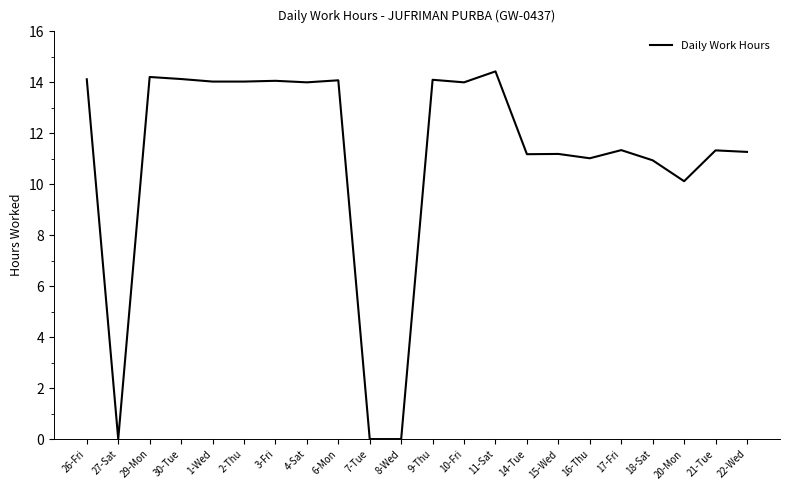

What is the difference between the maximum and second lowest values?

14.4